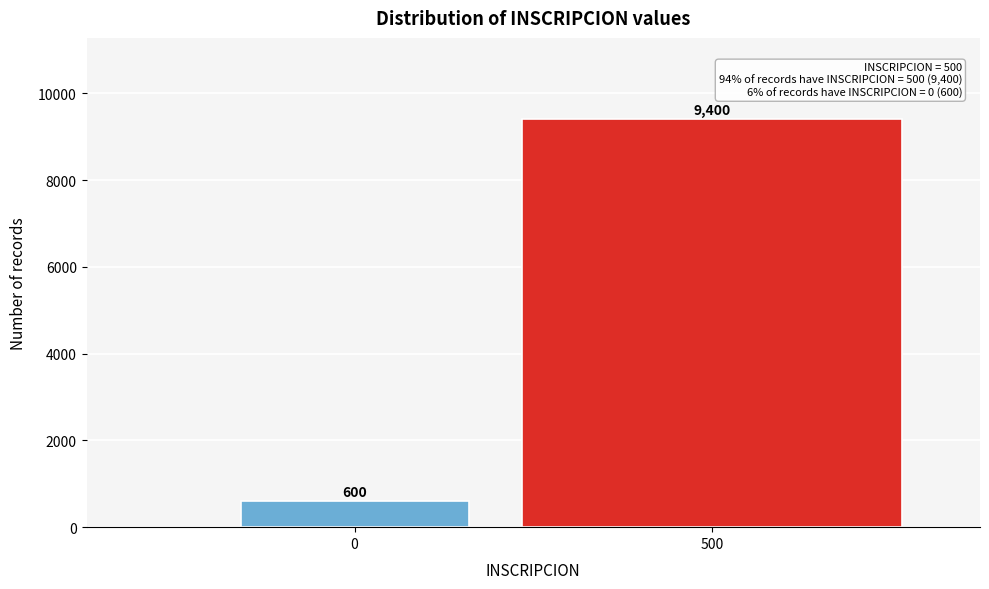

Reading left to right, extract all data points from this chart.

0=600	500=9400